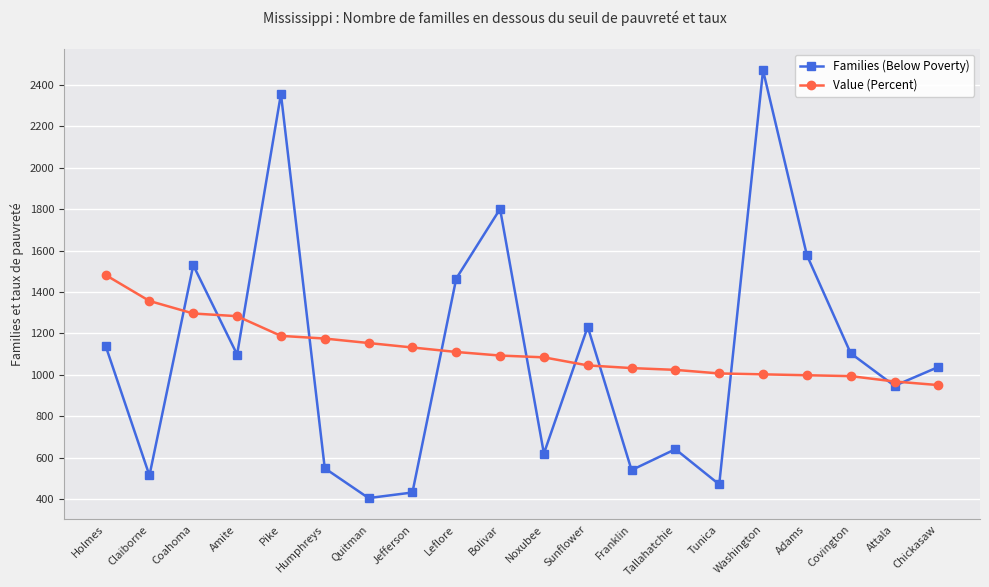

Count the number of data series in this chart.

2